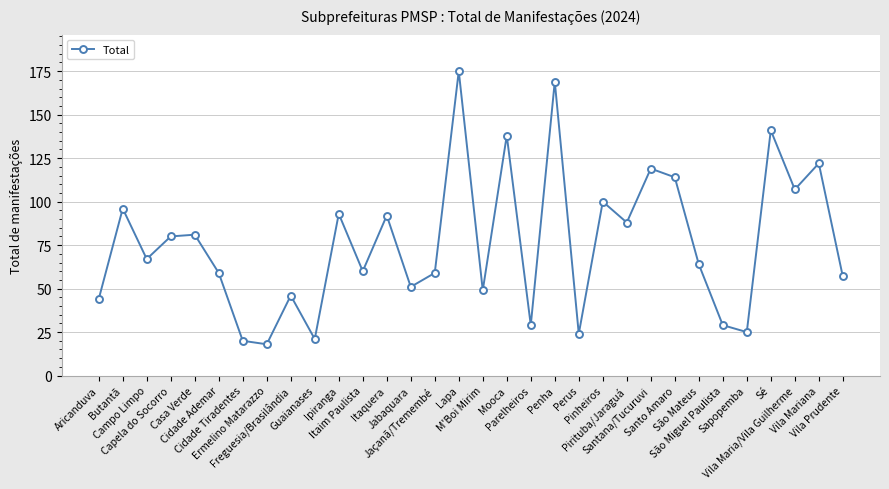

What is the difference between the maximum and minimum values?

157